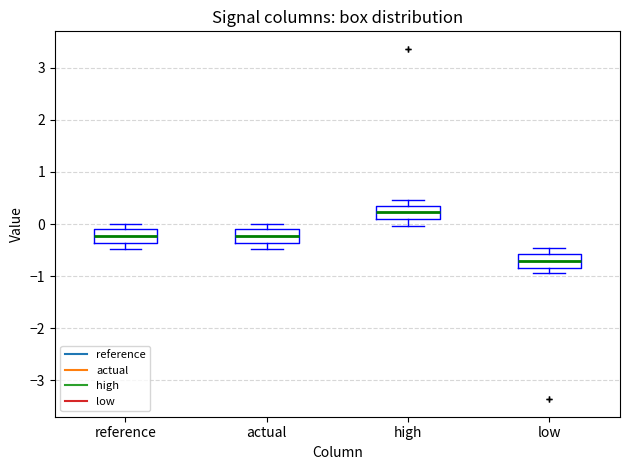

Where is the upper edge of the box for low on the y-axis? The values are not printed on the chart, so give them approximately, as read against the axis.

-0.6